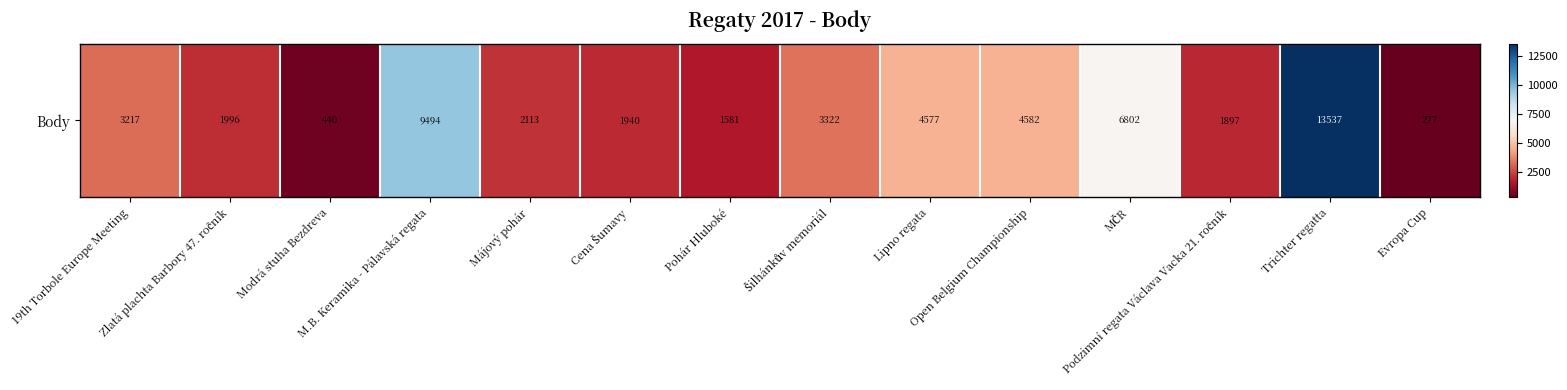

Reading left to right, extract all data points from this chart.

3217	1996	440	9494	2113	1940	1581	3322	4577	4582	6802	1897	13537	277